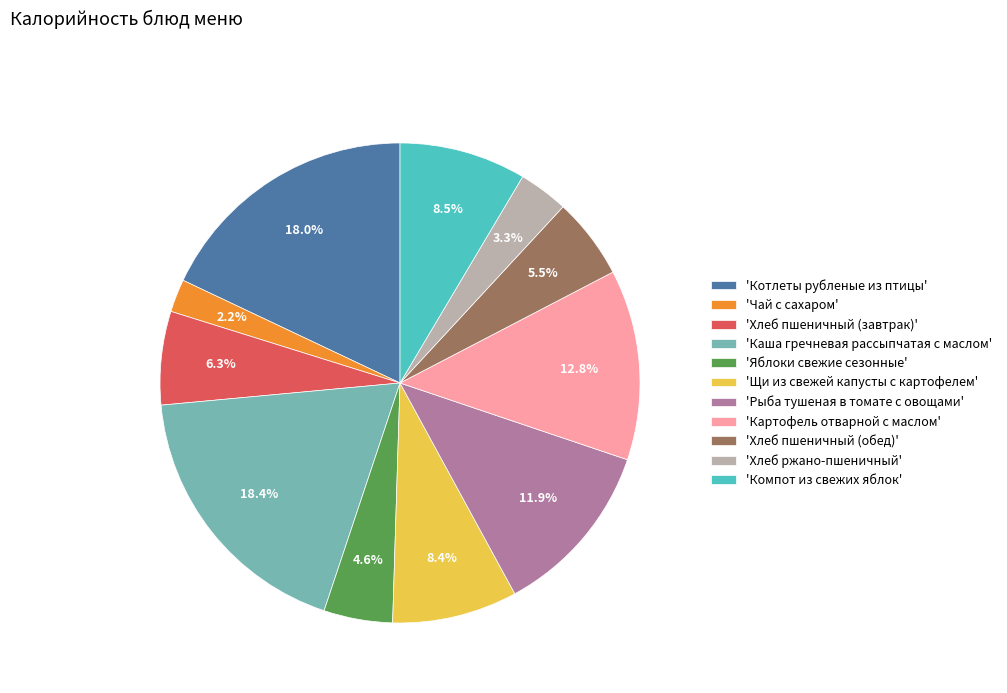

To the nearest percent, what is the difference between the largest and smallest slice percentages?

16%